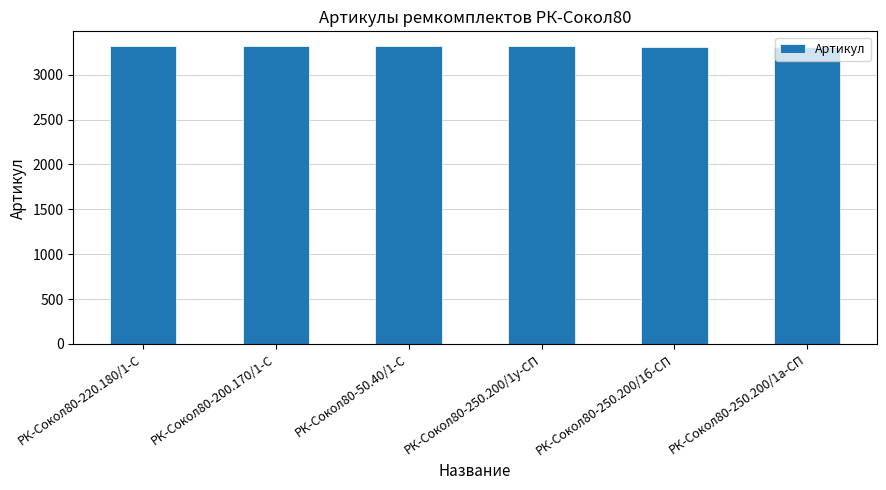

What is the maximum value shown in the chart?

3317